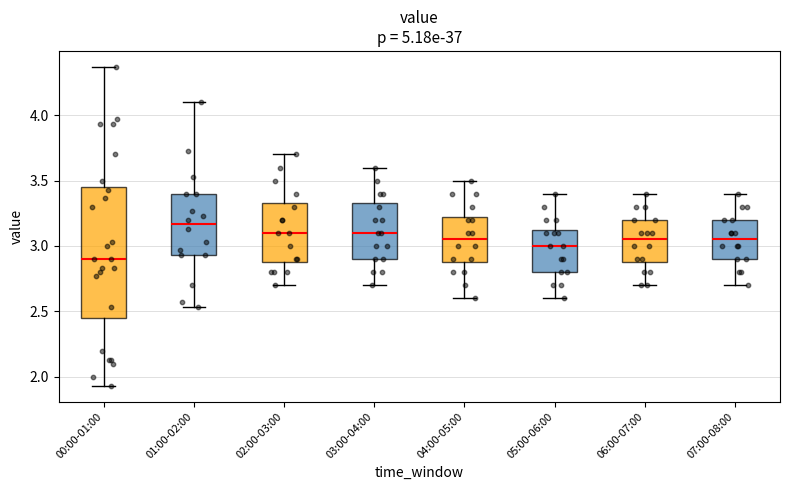

Reading left to right, read every box against the y-axis: the position of its median line, the range the box covers, and the ends of its whiskers. The values are not printed on the chart, so give them approximately, as read against the axis.

00:00-01:00: median 2.90, box 2.45 to 3.45, whiskers 1.95 to 4.35
01:00-02:00: median 3.15, box 2.95 to 3.40, whiskers 2.55 to 4.10
02:00-03:00: median 3.10, box 2.90 to 3.35, whiskers 2.70 to 3.70
03:00-04:00: median 3.10, box 2.90 to 3.35, whiskers 2.70 to 3.60
04:00-05:00: median 3.05, box 2.90 to 3.25, whiskers 2.60 to 3.50
05:00-06:00: median 3.00, box 2.80 to 3.15, whiskers 2.60 to 3.40
06:00-07:00: median 3.05, box 2.90 to 3.20, whiskers 2.70 to 3.40
07:00-08:00: median 3.05, box 2.90 to 3.20, whiskers 2.70 to 3.40